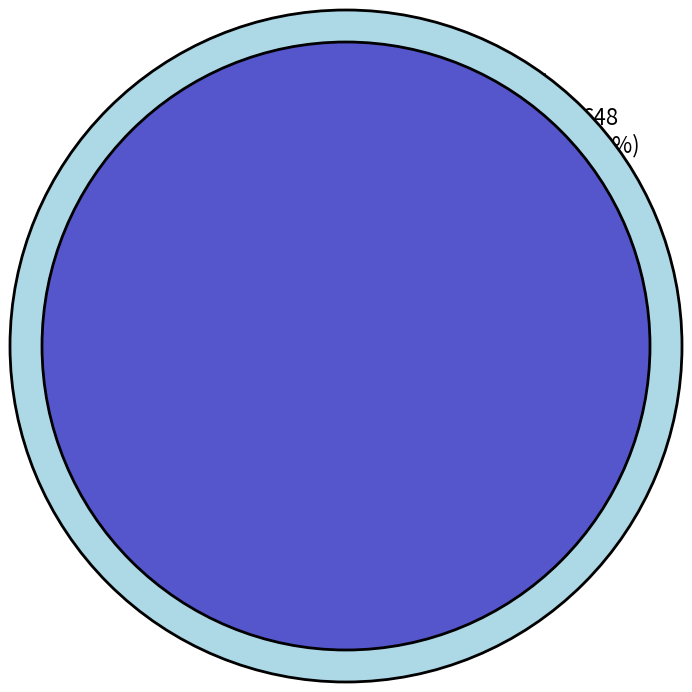

What is the change in value from Aroa to Akapuao?

-323